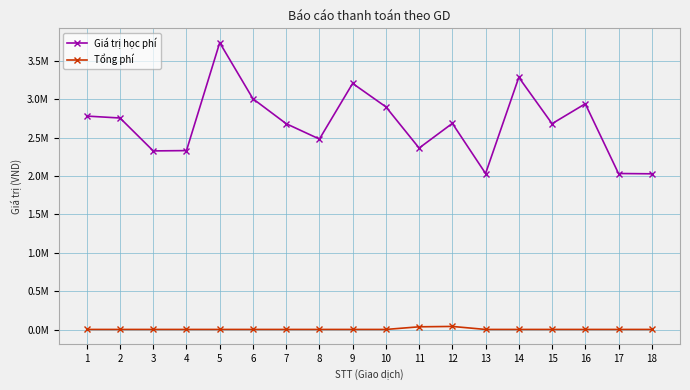

What is the highest value of the Tổng phí series?

42460